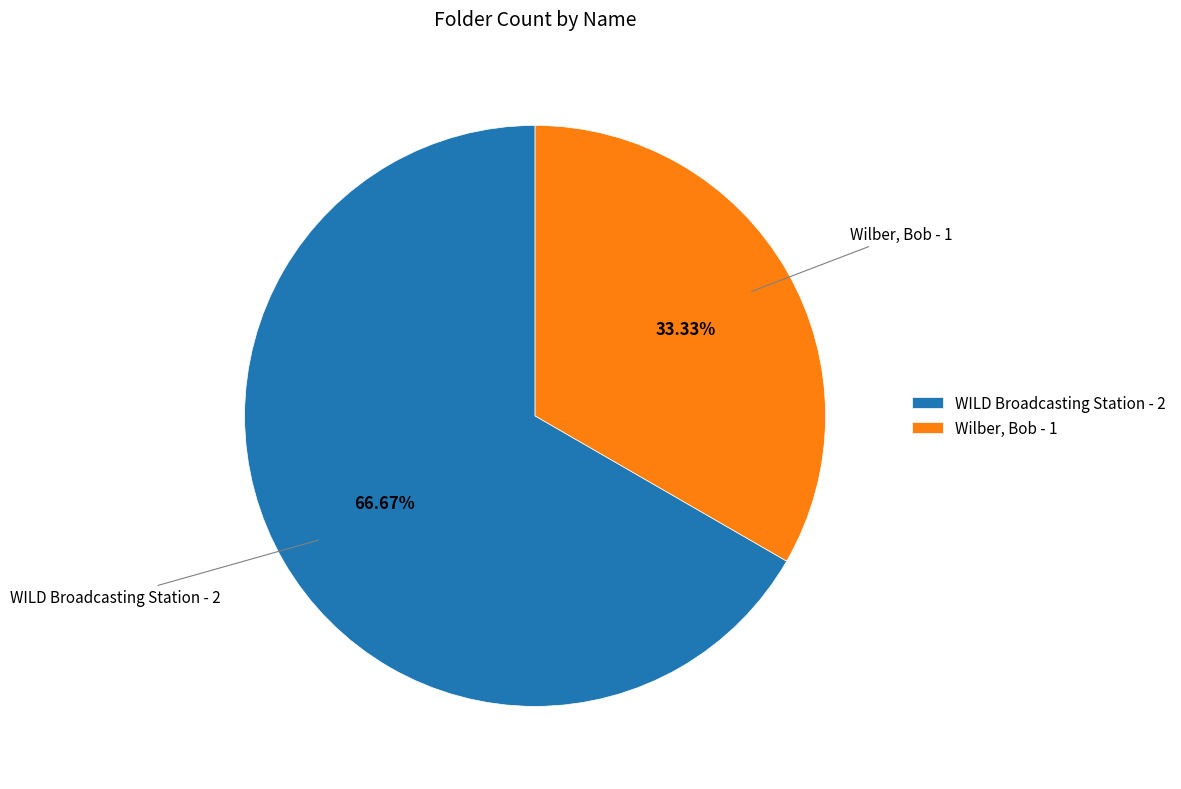

Does Wilber, Bob account for over 50% of the chart?

No